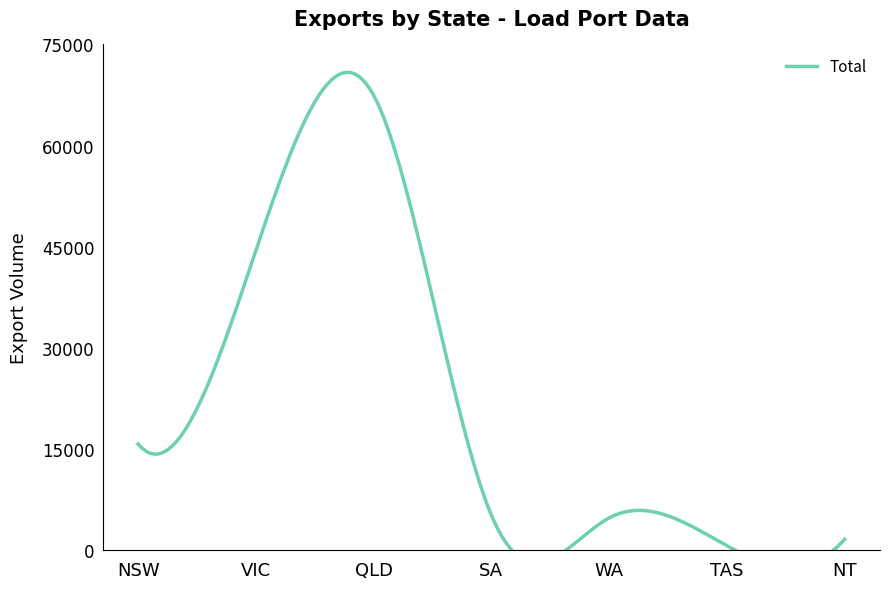

True or false: Total and USA East intersect in this chart.

False